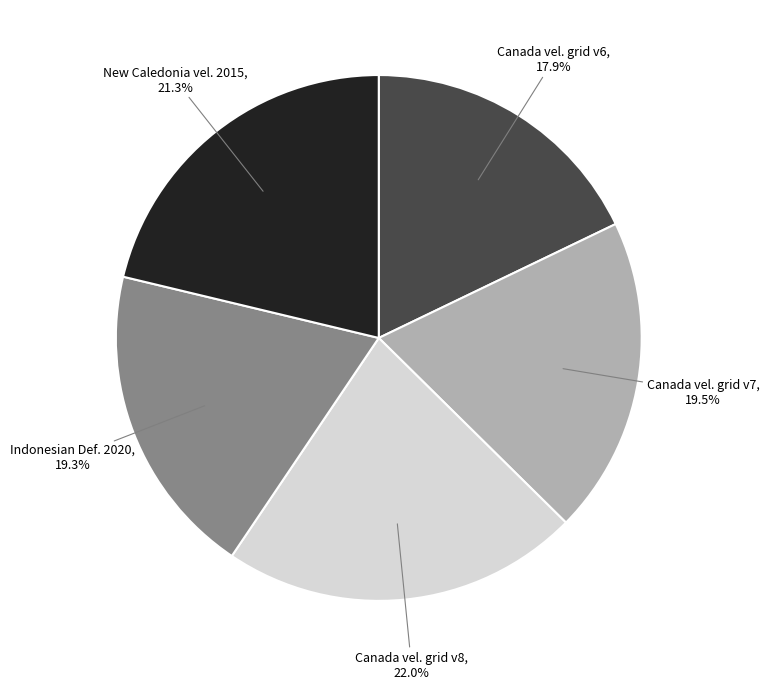

Does any single category account for the majority?

No